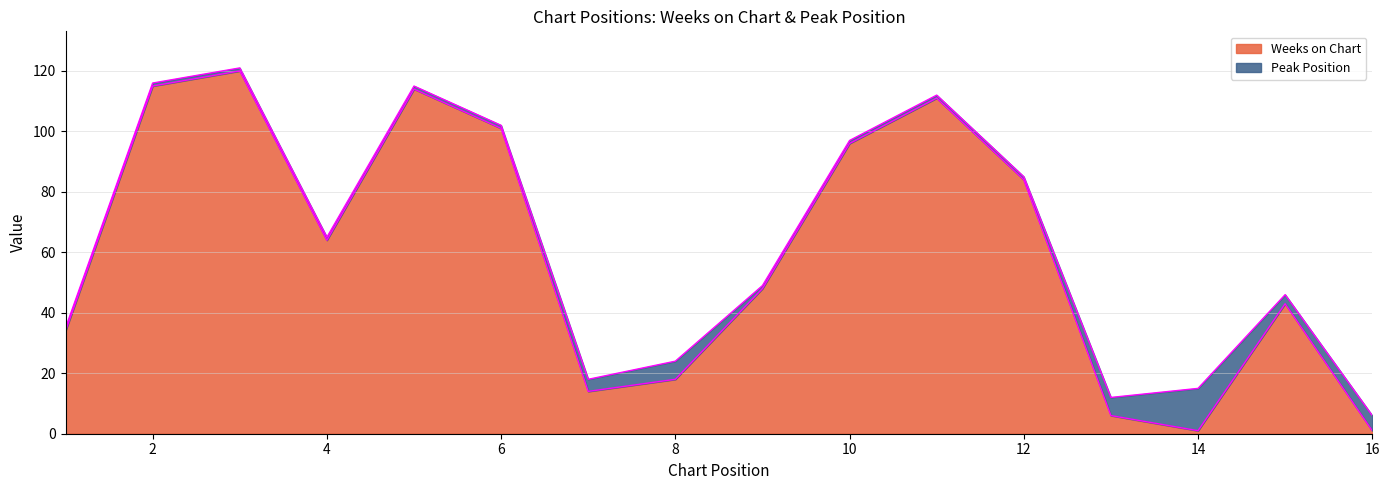

At which category does the chart reach its peak across all series?

3